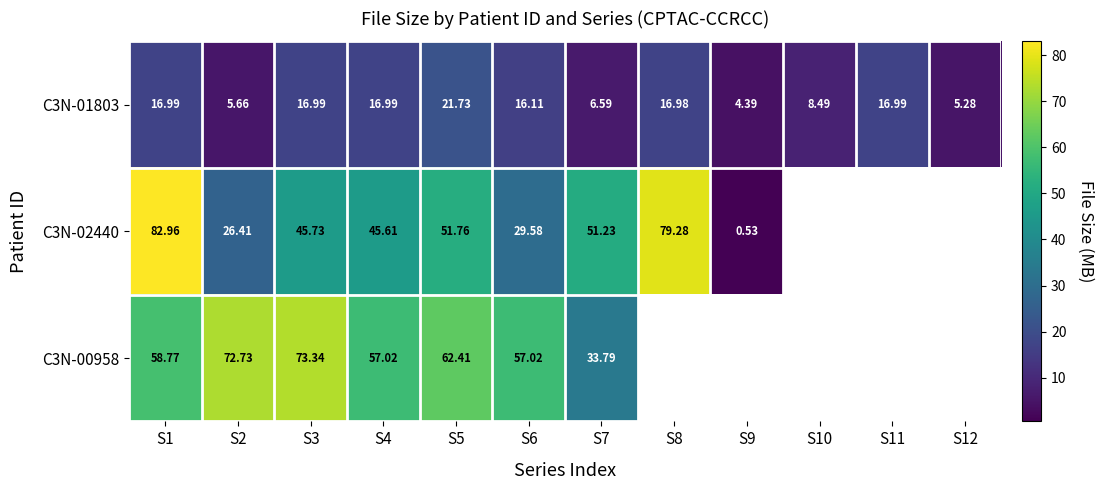

How many data points in C3N-01803 are less than 16?

5